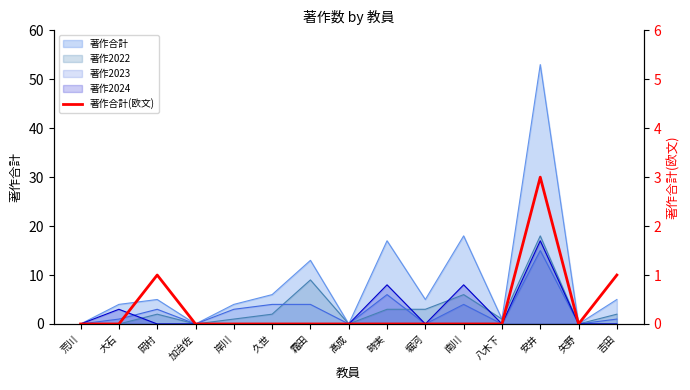

Reading left to right, transcribe all the data shown in this chart.

荒川=0	大石=0	岡村=1	加治佐=0	岸川=0	久世=0	霜田=0	髙成=0	時実=0	堀河=0	南川=0	八木下=0	安井=3	矢野=0	吉田=1